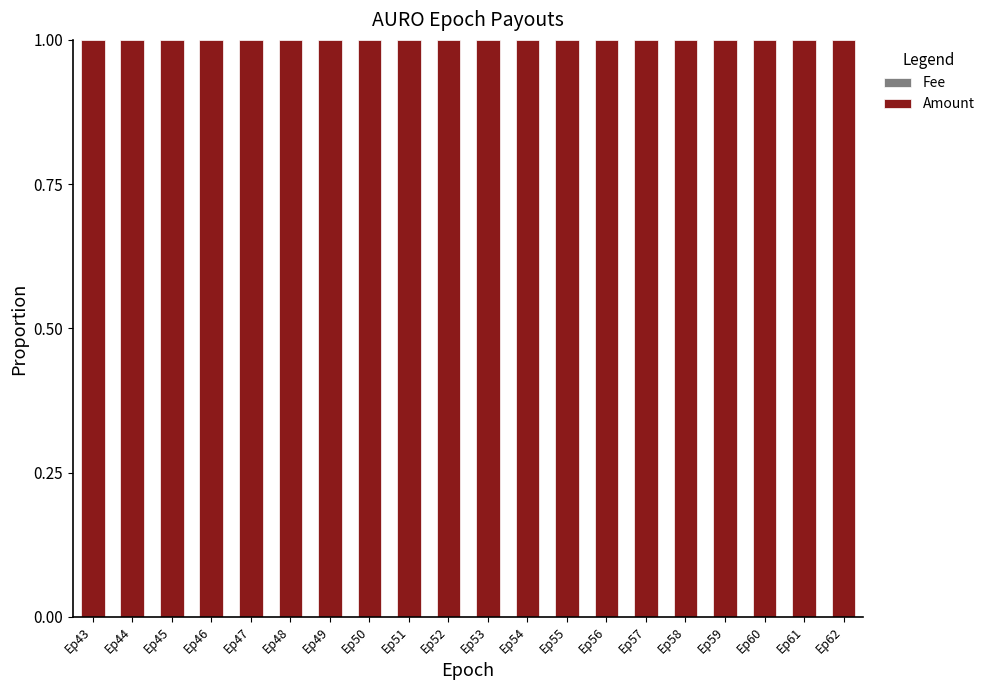

How many categories are shown in the chart?

20